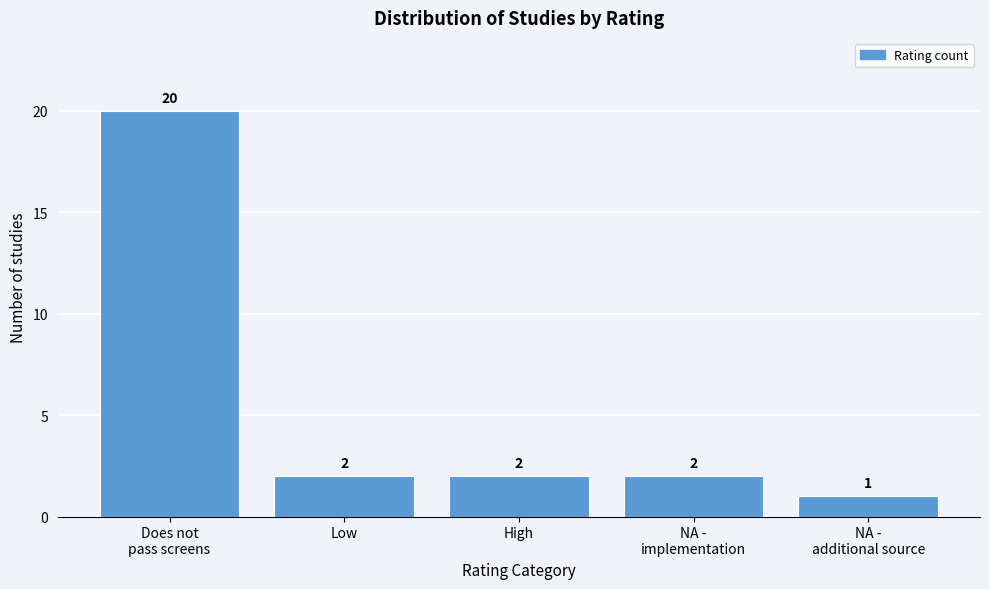

Reading left to right, extract all data points from this chart.

20	2	2	2	1